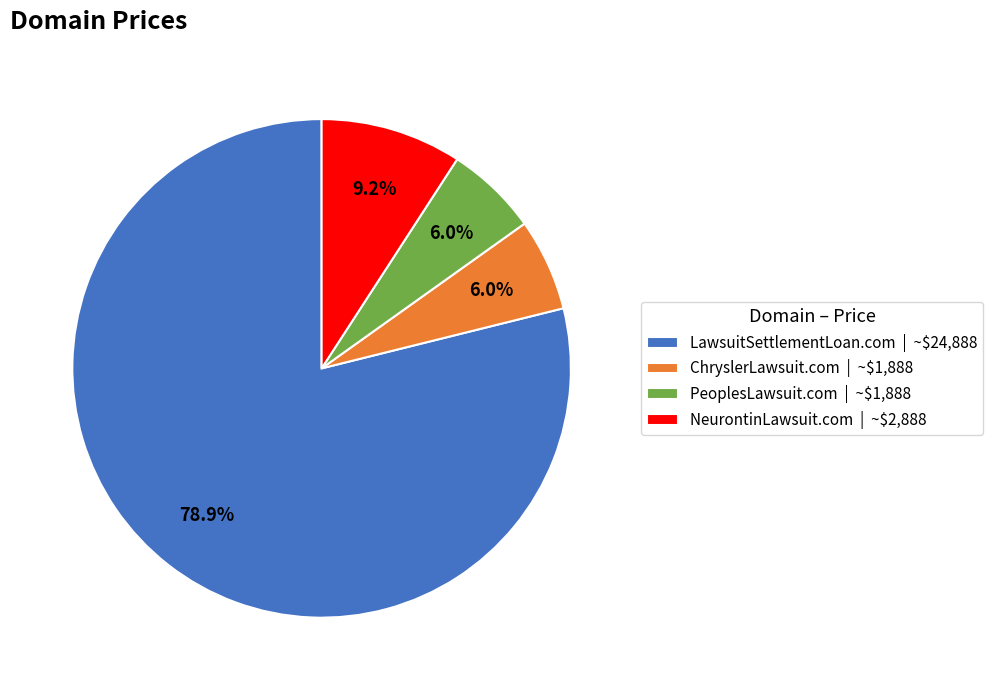

To the nearest percent, what portion does NeurontinLawsuit.com represent?

9%